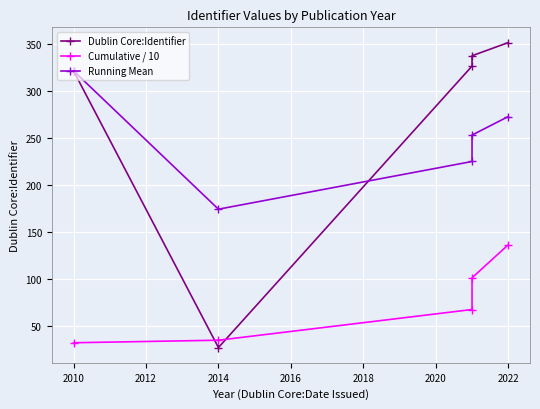

How many times do Cumulative / 10 and Dublin Core:Identifier cross each other?

2